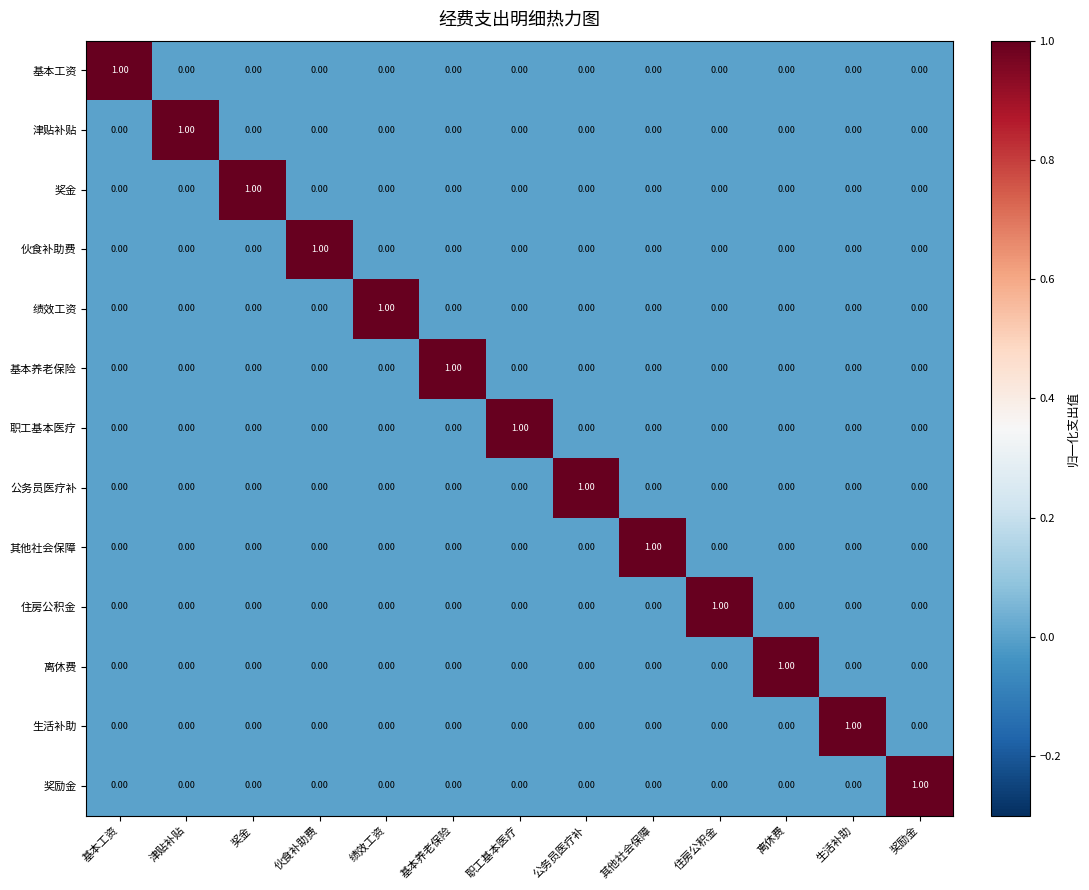

At how many categories does at least one series exceed 0?

13